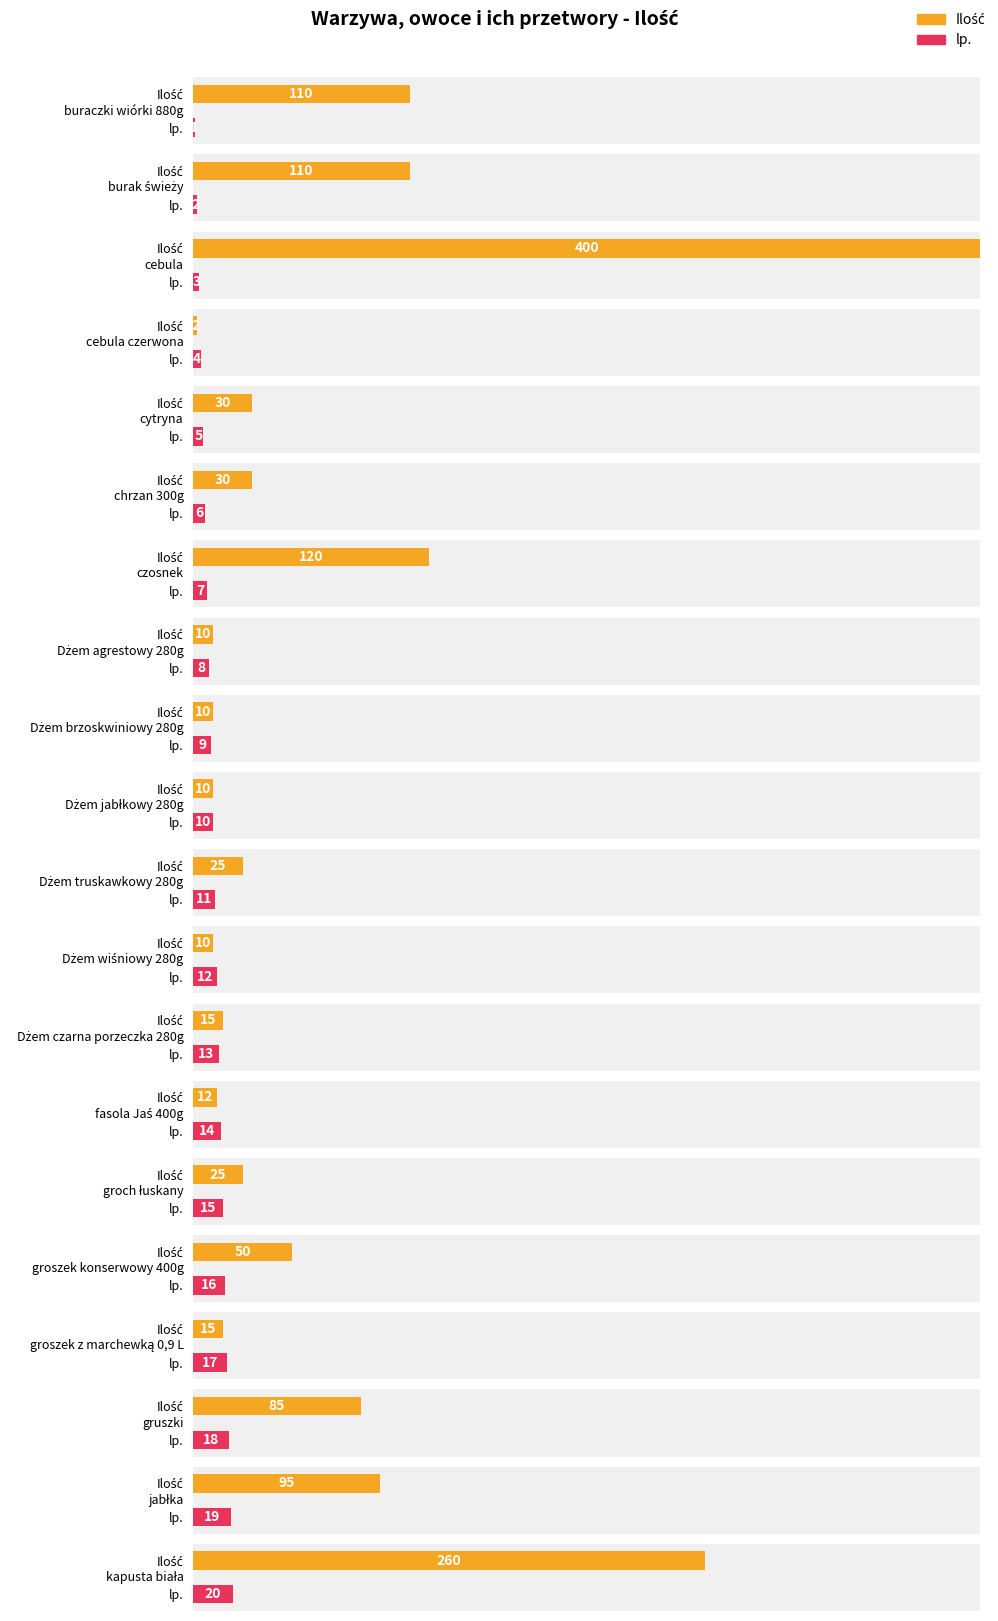

Is the value of Ilość at Dżem truskawkowy 280g greater than the value of lp. at groch łuskany?

Yes